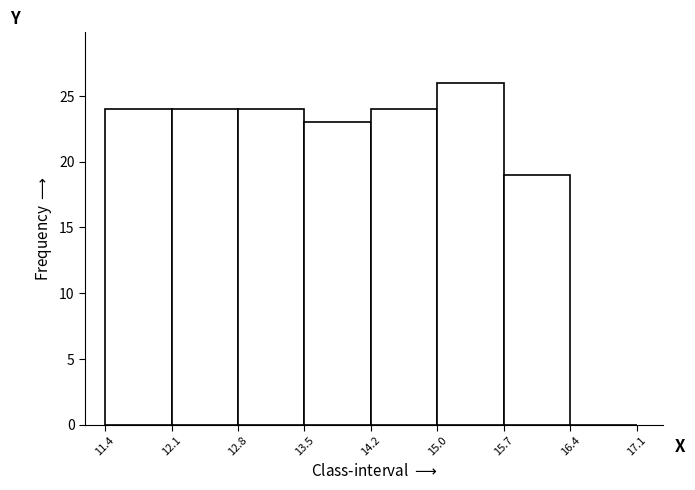

Reading left to right, transcribe this chart: for each bar, give the range it covers on the x-axis and its height. The values are not printed on the chart, so give them approximately, as read against the axis.

11.4 to 12.1: 24
12.1 to 12.8: 24
12.8 to 13.5: 24
13.5 to 14.2: 23
14.2 to 15.0: 24
15.0 to 15.7: 26
15.7 to 16.4: 19
16.4 to 17.1: 0